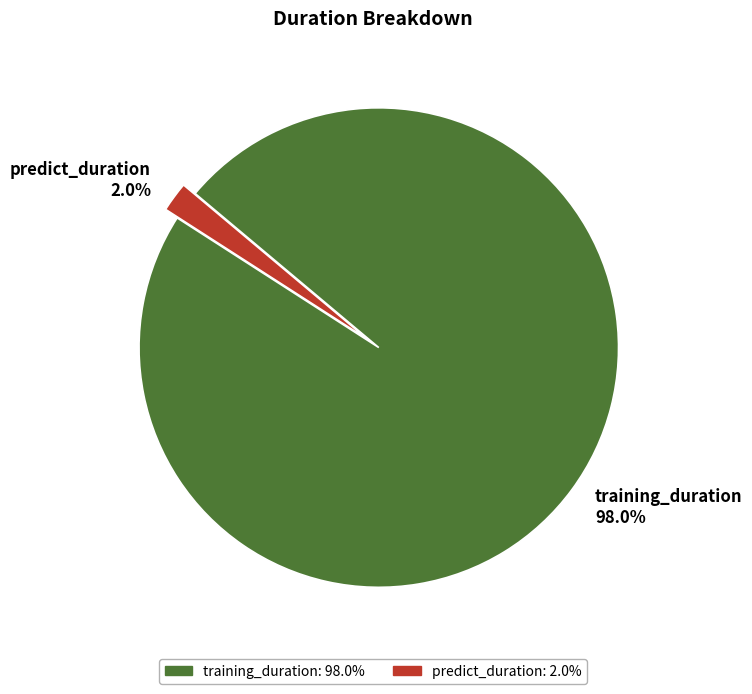

Does any single category account for the majority?

Yes